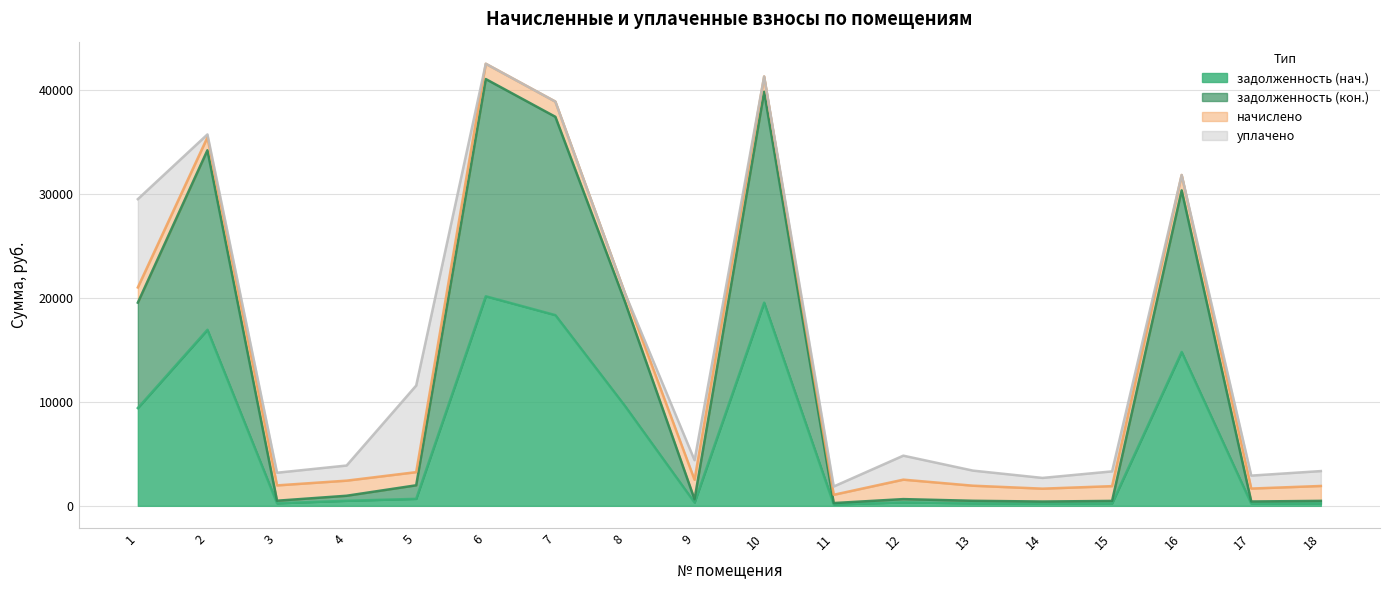

What is the average value of the задолженность (кон.) series?

12745.1